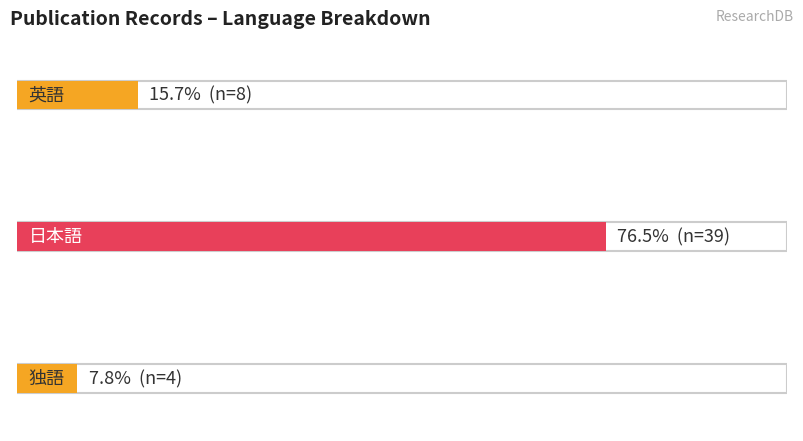

How many bars are there in total?

3